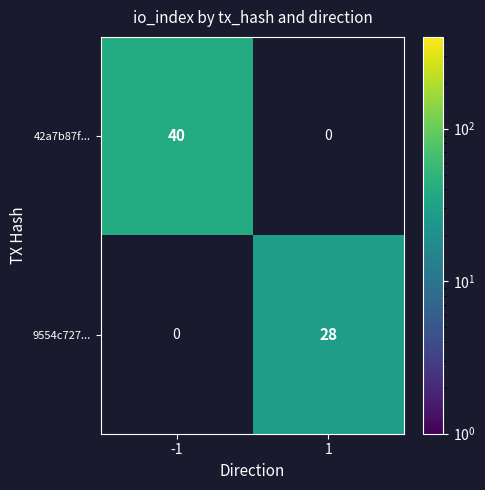

The 9554c727... series shows 47 at 1. True or false?

False